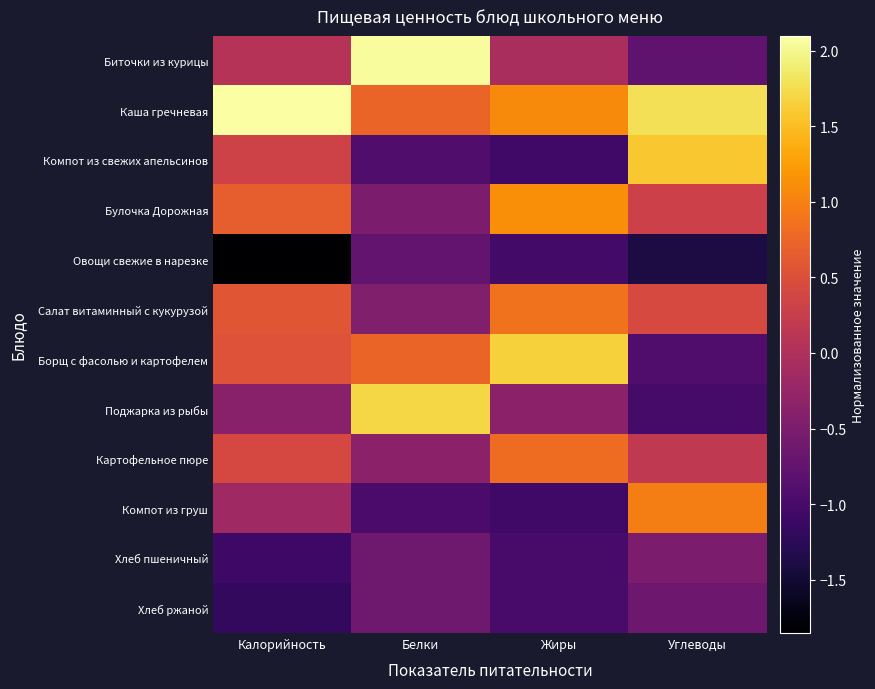

List the series in order of their peak value, highest first.

Каша гречневая, Биточки из курицы, Поджарка из рыбы, Борщ с фасолью и картофелем, Компот из свежих апельсинов, Булочка Дорожная, Компот из груш, Салат витаминный с кукурузой, Картофельное пюре, Хлеб пшеничный, Хлеб ржаной, Овощи свежие в нарезке